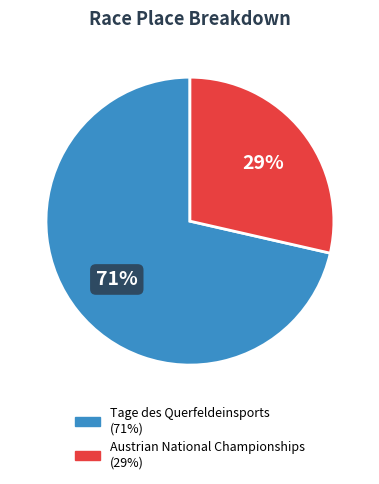

Is it true that Austrian National Championships is 29% of the pie?

True